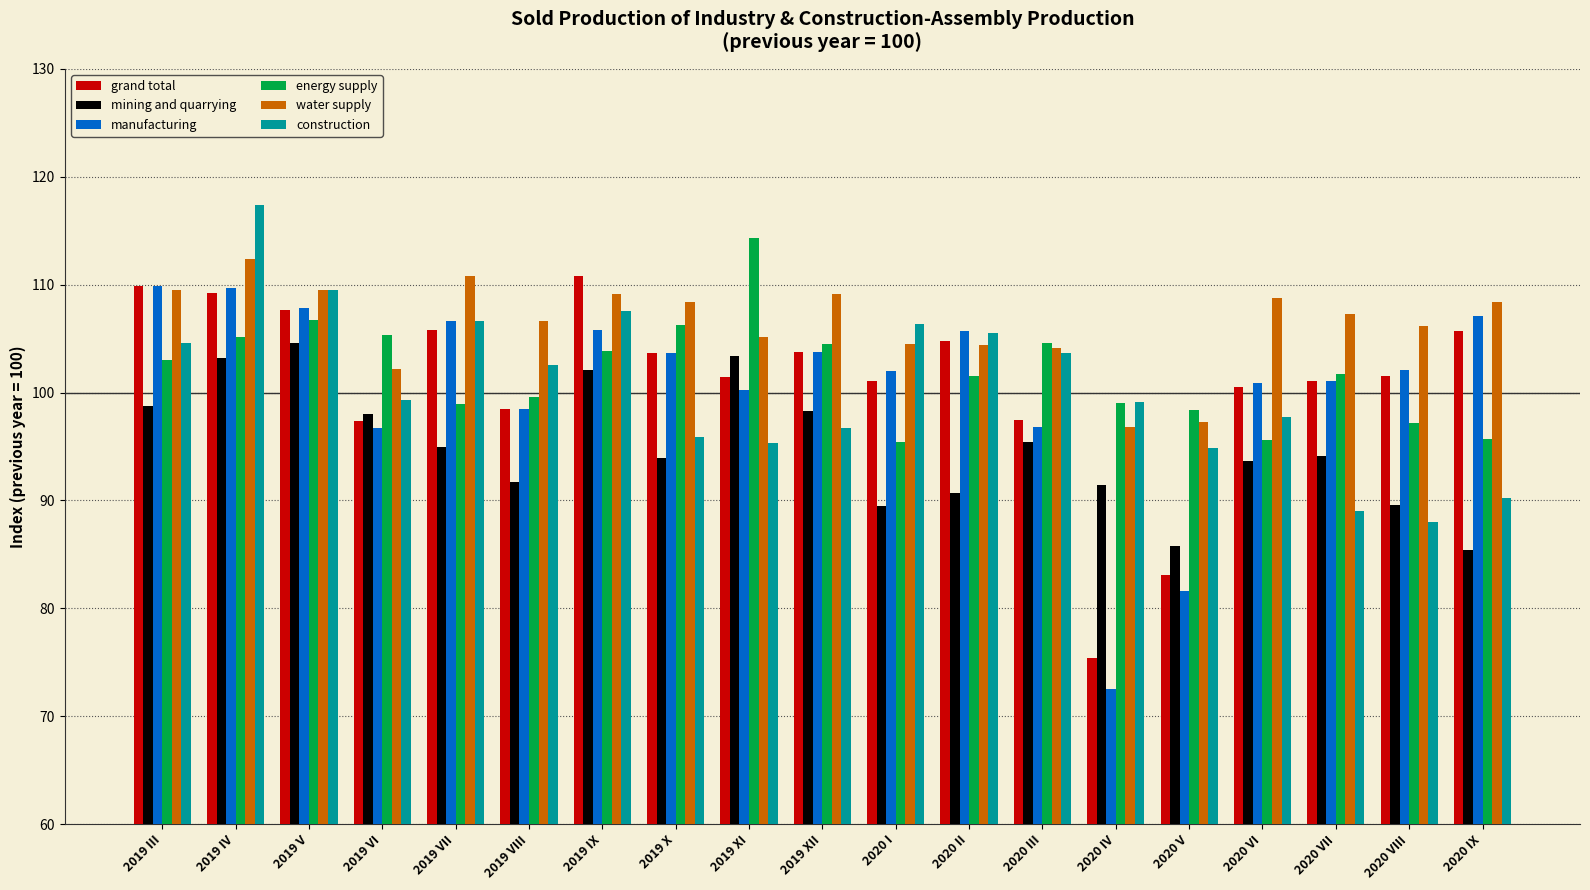

True or false: construction has a value of 89.0 at 2020 VII.

True